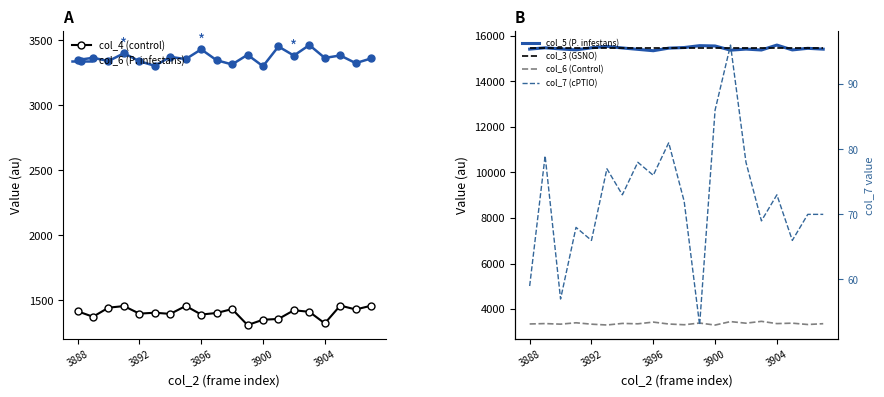

True or false: col_4 (control) and col_6 (P. infestans) intersect in this chart.

False